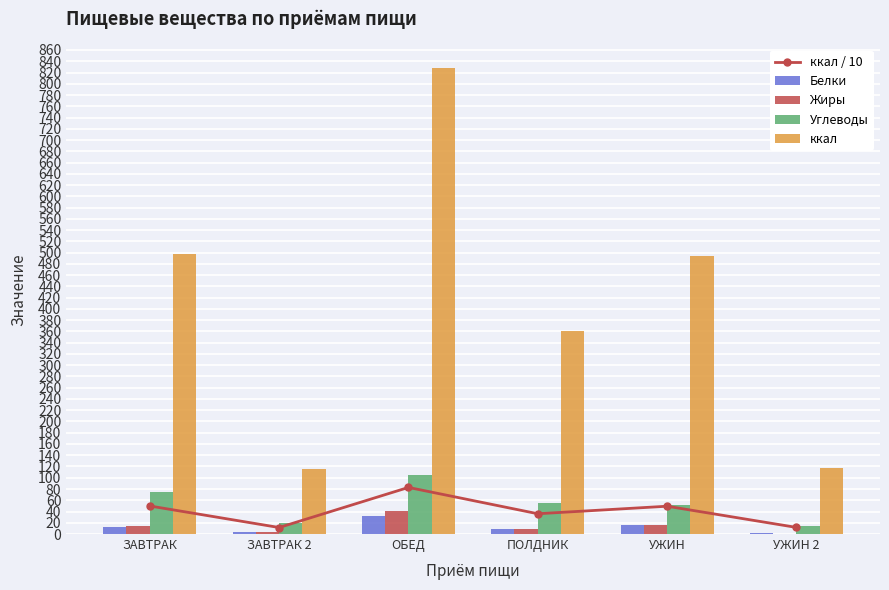

Reading left to right, list all the values displayed in this chart.

ккал / 10: 49.8	11.6	82.8	36.0	49.4	11.8
Белки: 11.9	3.7	31.8	8.1	16.5	2.2
Жиры: 14.0	2.8	40.5	8.4	16.4	0.5
Углеводы: 74.2	19.5	104.7	56.0	51.0	14.2
ккал: 498.4	115.6	827.9	360.3	494.0	117.5